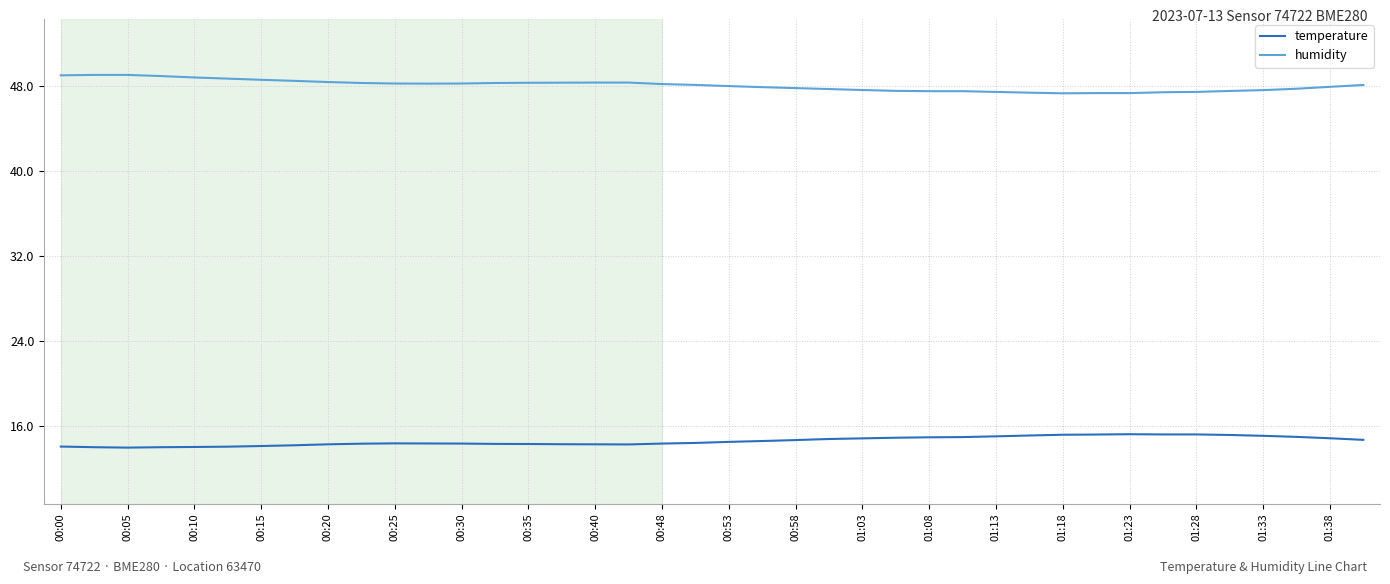

True or false: humidity and temperature intersect in this chart.

False